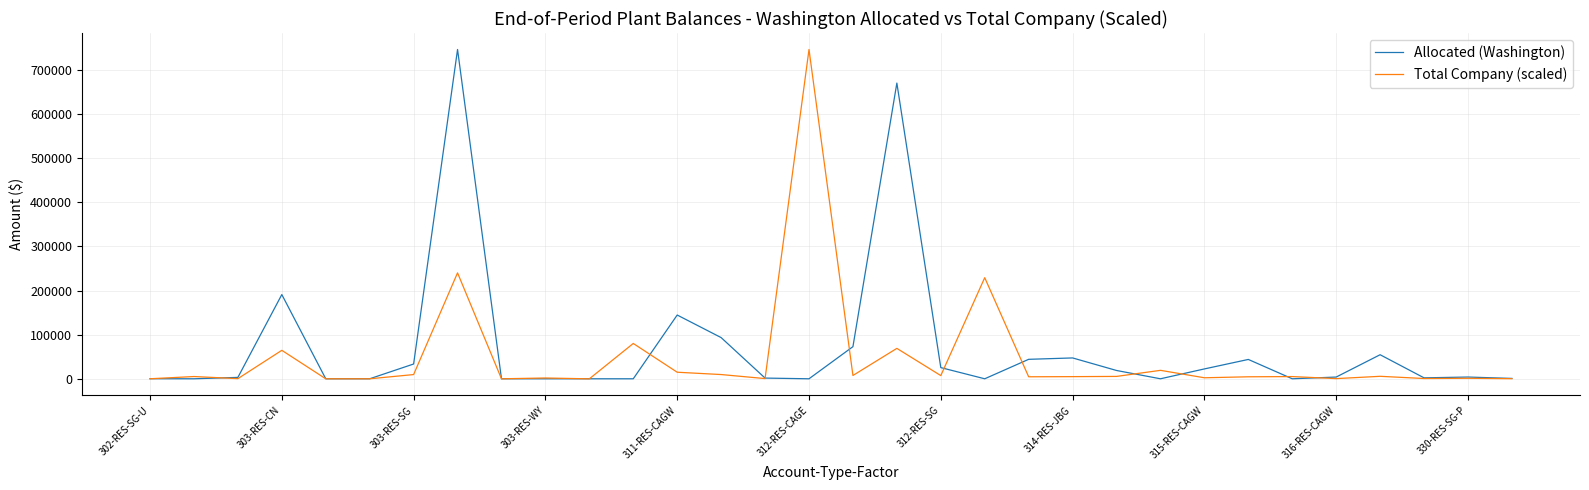

True or false: Allocated (Washington) and Total Company (scaled) cross at least once.

True